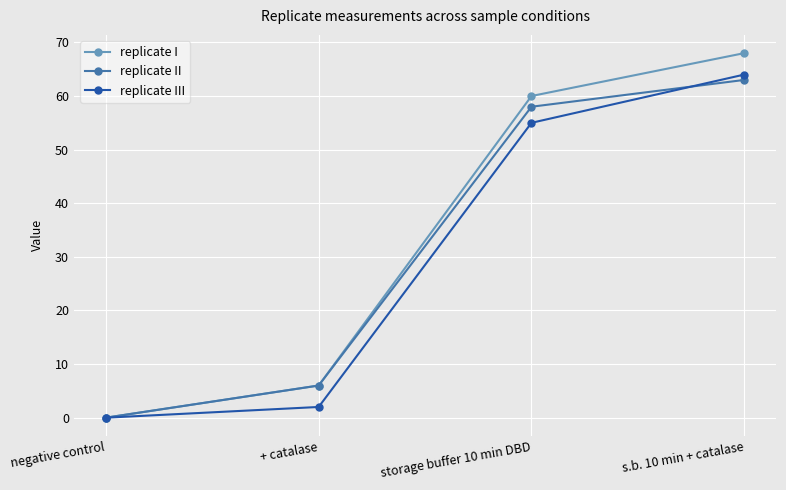

Reading left to right, what are all the values shown in this chart?

replicate I: negative control=0	+ catalase=6	storage buffer 10 min DBD=60	s.b. 10 min + catalase=68
replicate II: negative control=0	+ catalase=6	storage buffer 10 min DBD=58	s.b. 10 min + catalase=63
replicate III: negative control=0	+ catalase=2	storage buffer 10 min DBD=55	s.b. 10 min + catalase=64